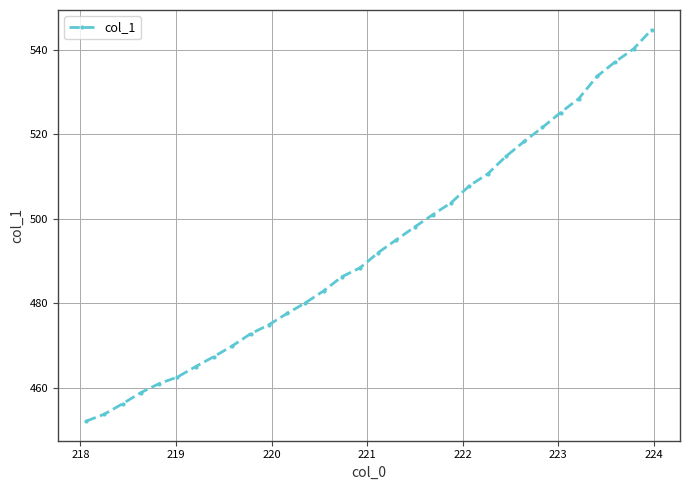

What is the difference between the maximum and minimum values?

92.6